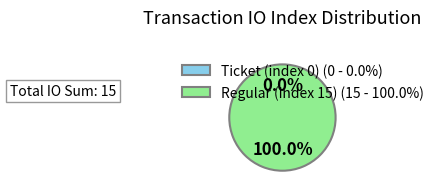

The Ticket (index 0) slice represents 0% of the pie. True or false?

True